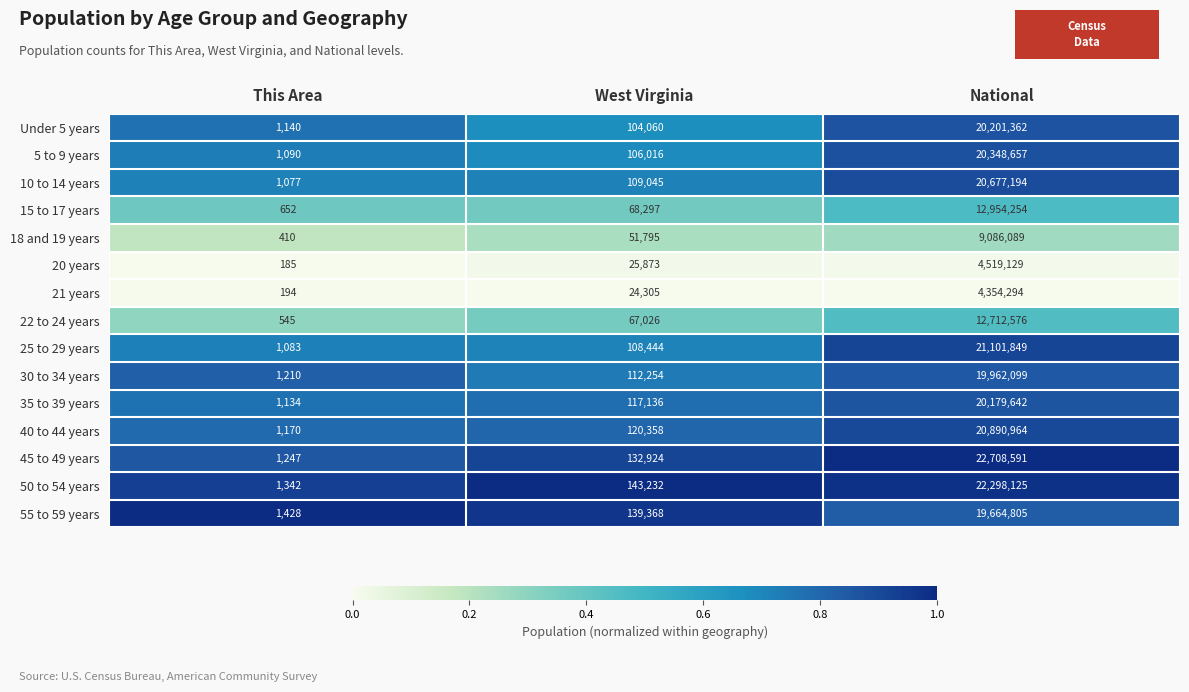

At which label is 20 years closest to 2259657?

West Virginia